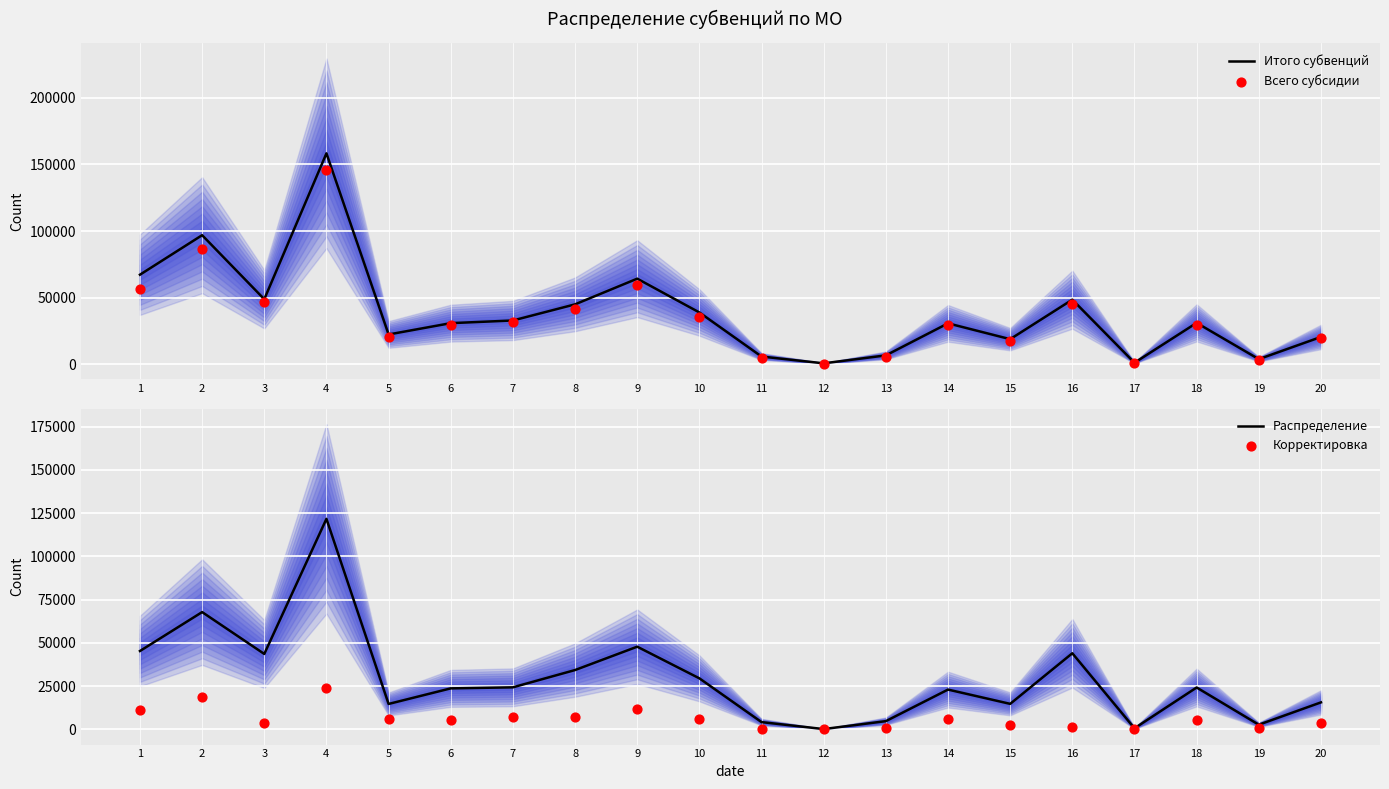

Which series contains the highest Y value?

Итого субвенций